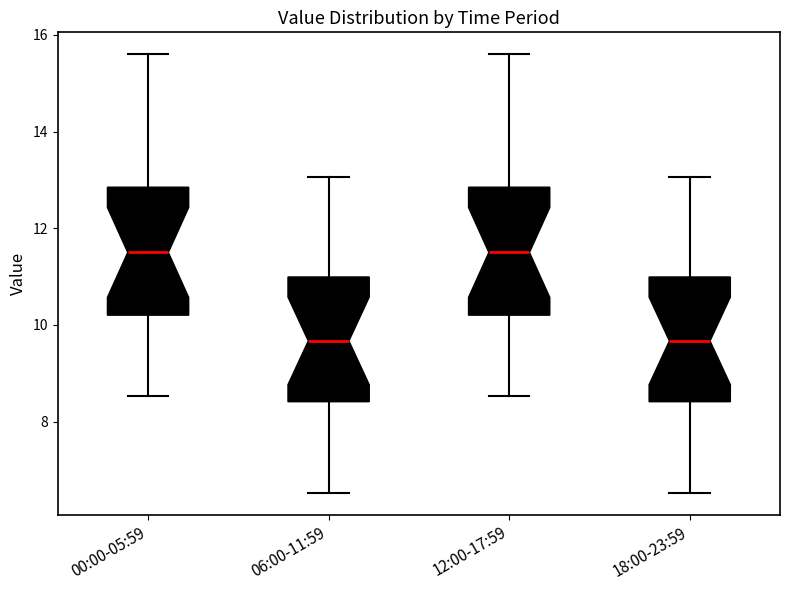

Where does the lower whisker of the box for 12:00-17:59 end on the y-axis? The values are not printed on the chart, so give them approximately, as read against the axis.

8.6